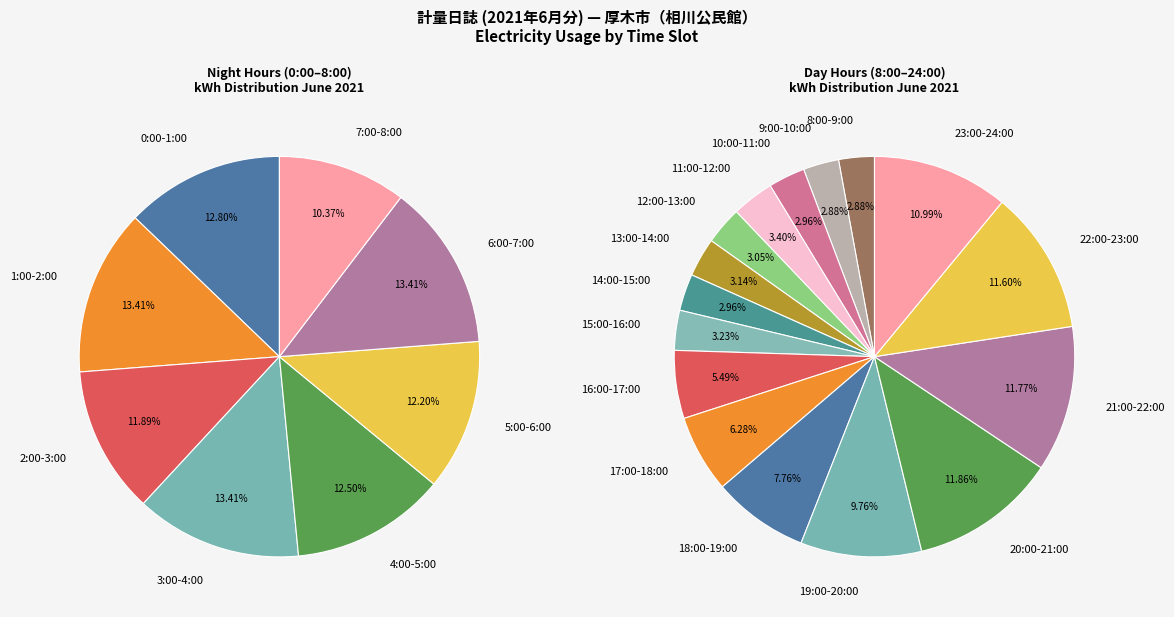

What is the change in value from 6:00-7:00 to 22:00-23:00?

+89